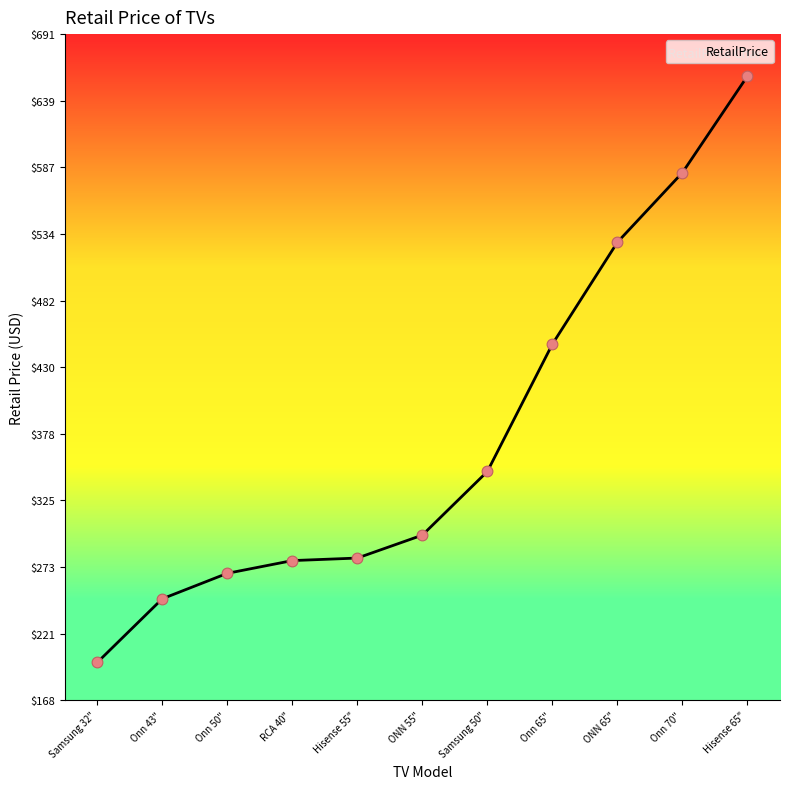

What is the ratio of the value at Samsung 50" to the value at Samsung 32"?

1.8